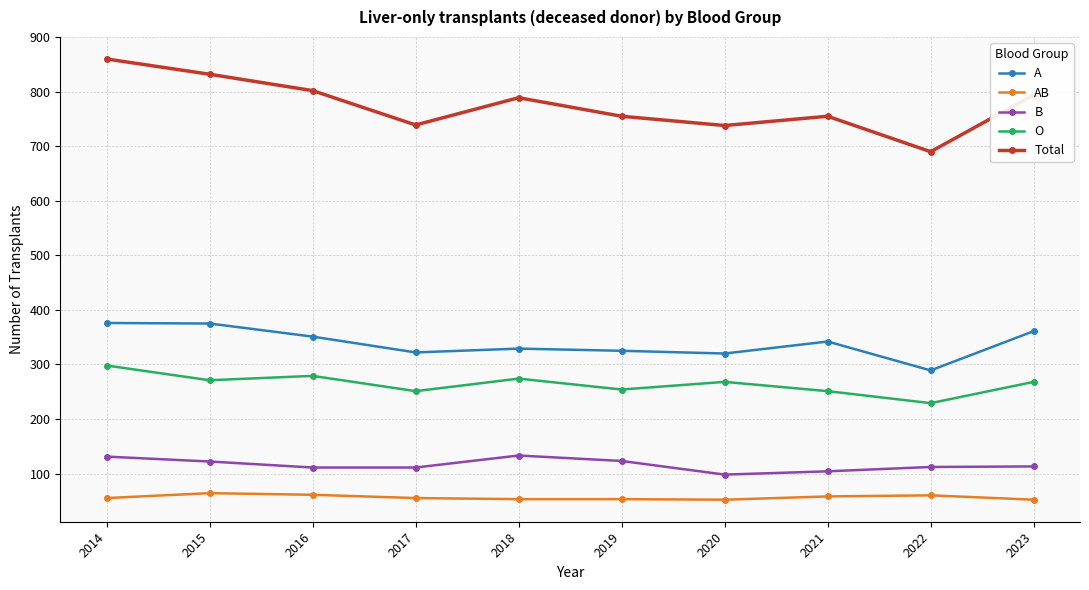

True or false: Total and AB cross at least once.

False